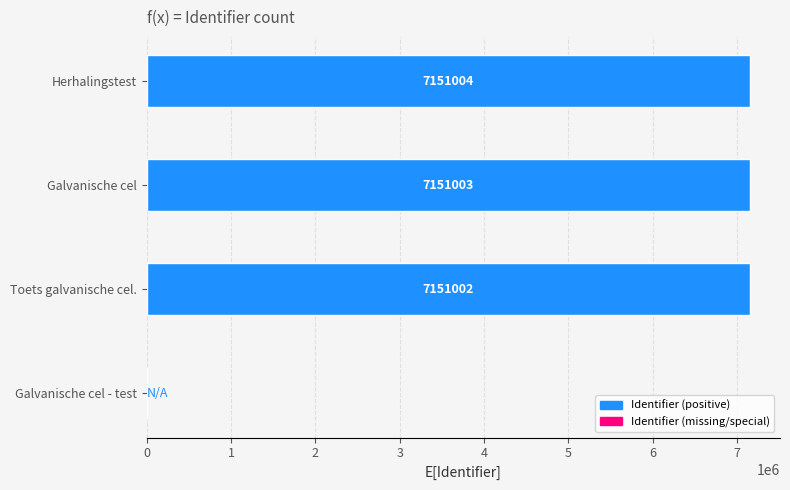

What is the sum of the values at Galvanische cel and Toets galvanische cel.?

14302005